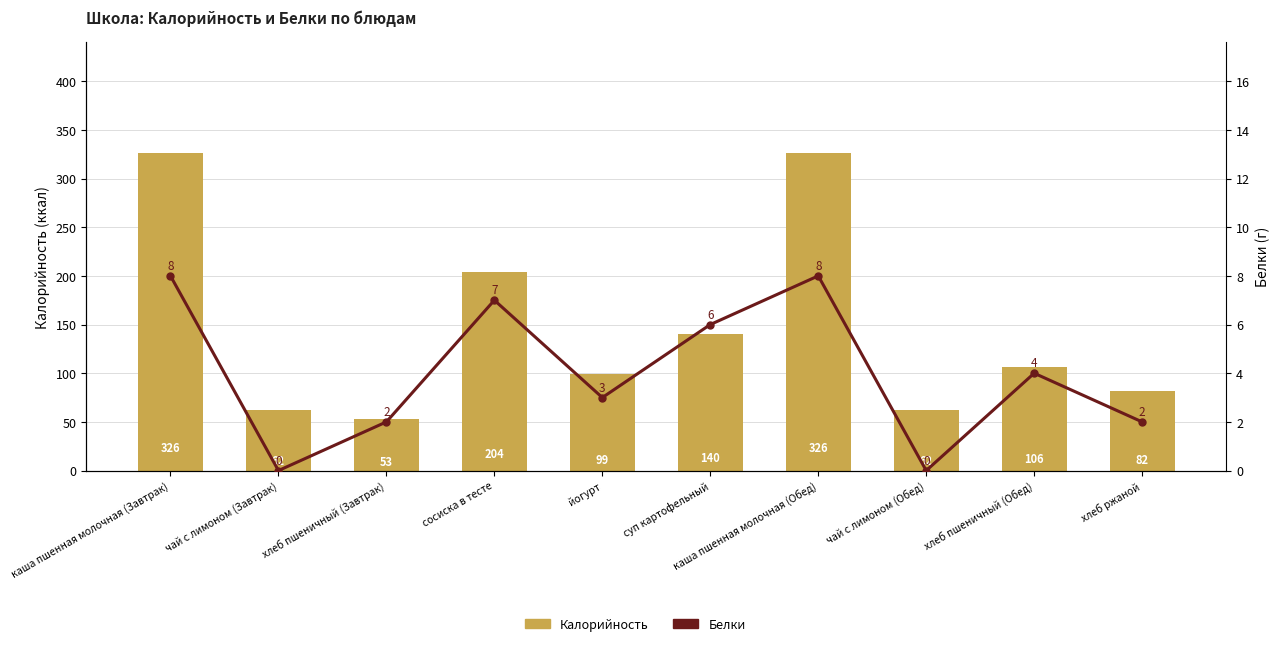

Does the chart contain stacked bars?

No